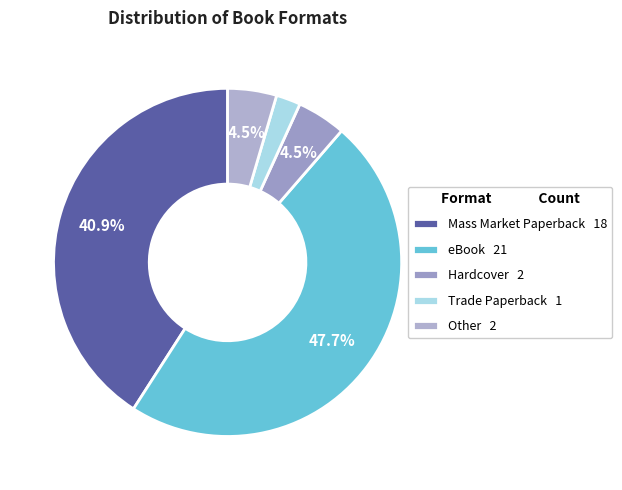

The Mass Market Paperback slice represents 27% of the pie. True or false?

False